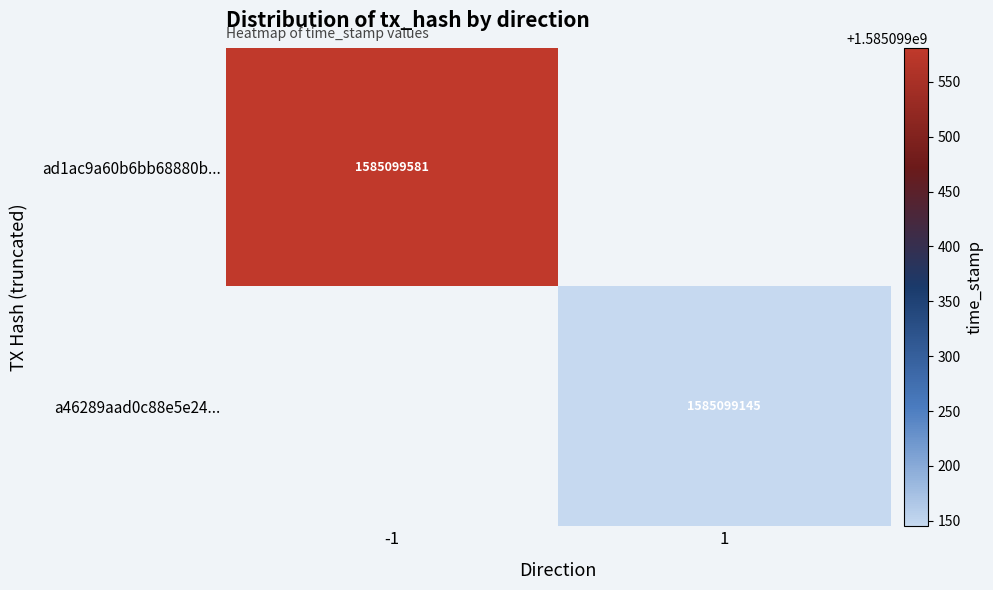

List the series in order of their peak value, lowest first.

a46289aad0c88e5e24460501905abeaca190363, ad1ac9a60b6bb68880b986734d5e23879e3b887